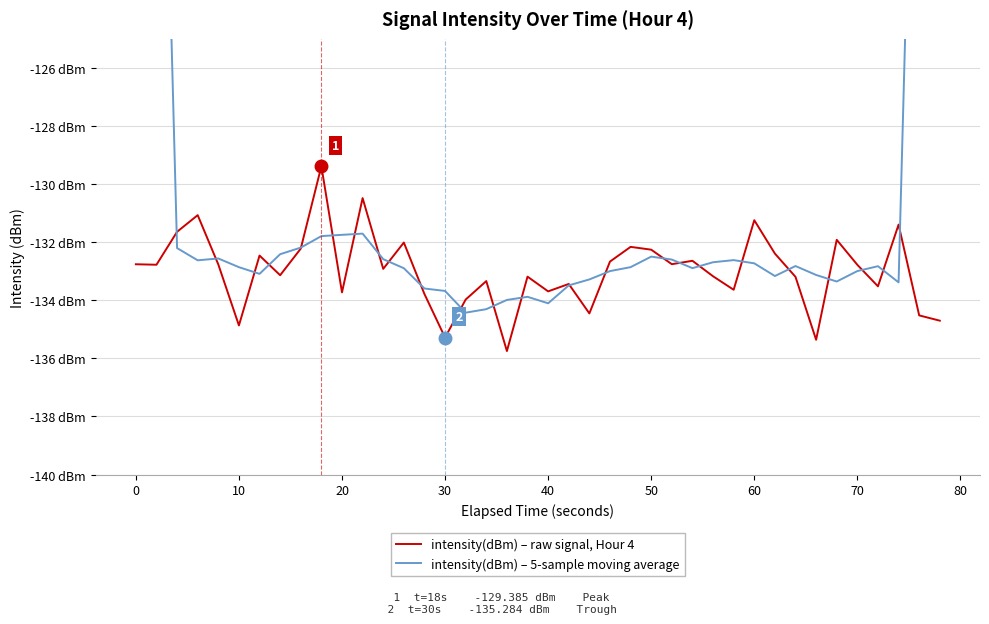

Is the value of intensity(dBm) – raw signal, Hour 4 at 21 greater than the value of intensity(dBm) – 5-sample moving average at 23?

No